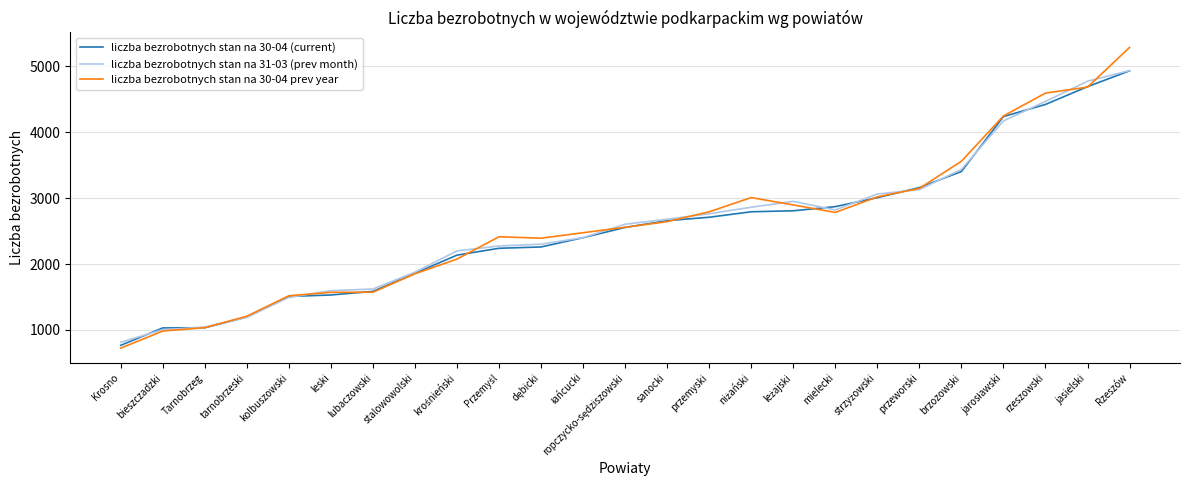

Which series changed the most between bieszczadzki and mielecki?

liczba bezrobotnych stan na 30-04 (current)